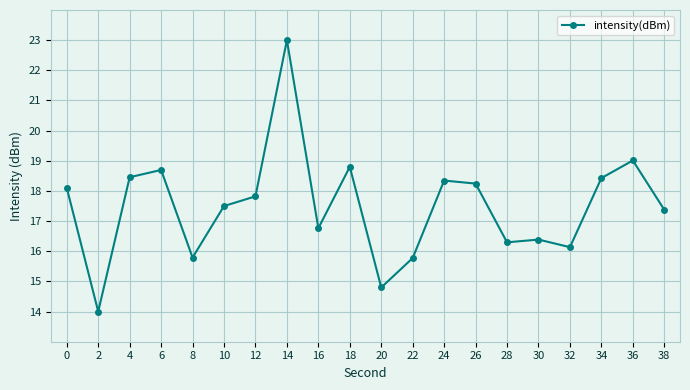

How many data points are less than 17?

8